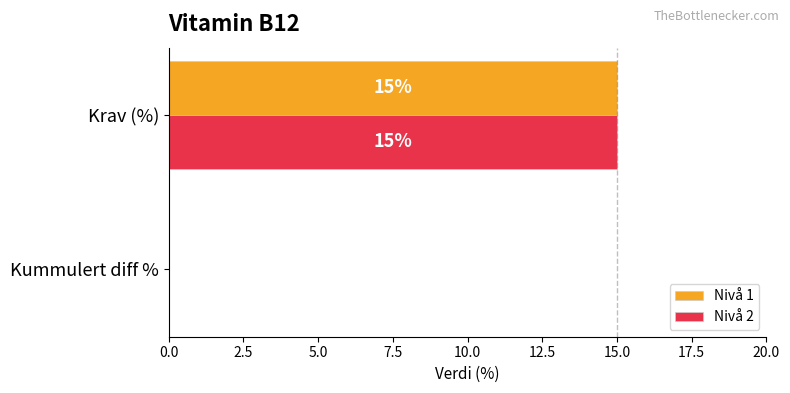

The Nivå 2 series shows -10 at Kummulert diff %. True or false?

False